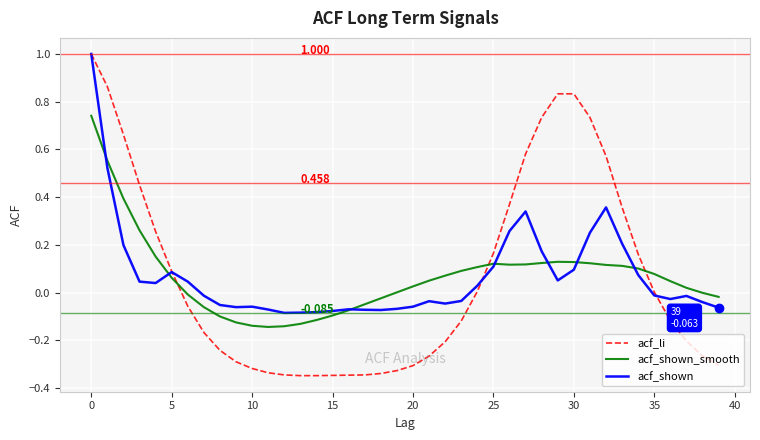

Which series has the largest range (max minus min)?

acf_li